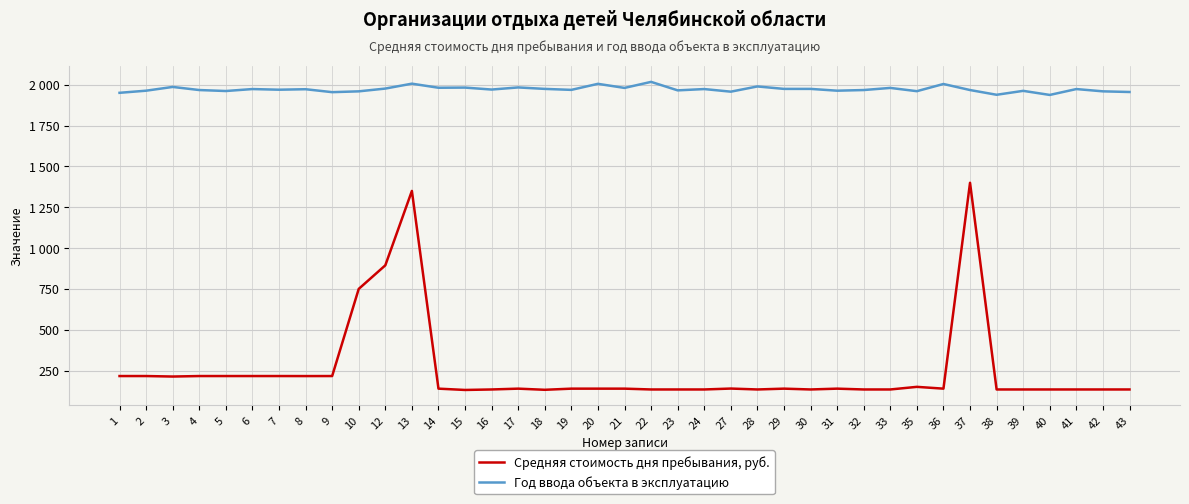

Reading left to right, transcribe all the data shown in this chart.

Средняя стоимость дня пребывания, руб.: 1=216.2	2=216.2	3=213.2	4=216.2	5=216.2	6=216.2	7=216.2	8=216.0	9=216.2	10=750.0	12=894.3	13=1350.0	14=139.0	15=131.0	16=134.0	17=139.0	18=132.0	19=139.0	20=139.0	21=139.0	22=134.0	23=134.0	24=134.0	27=139.6	28=134.0	29=139.0	30=134.0	31=139.0	32=134.0	33=134.0	35=150.0	36=139.0	37=1400.0	38=134.0	39=134.0	40=134.0	41=134.0	42=134.0	43=134.0
Год ввода объекта в эксплуатацию: 1=1951.0	2=1964.0	3=1987.0	4=1968.0	5=1962.0	6=1974.0	7=1970.0	8=1973.0	9=1955.0	10=1960.0	12=1977.0	13=2007.0	14=1982.0	15=1983.0	16=1971.0	17=1984.0	18=1975.0	19=1969.0	20=2006.0	21=1981.0	22=2018.0	23=1966.0	24=1974.0	27=1958.0	28=1990.0	29=1975.0	30=1975.0	31=1964.0	32=1968.0	33=1981.0	35=1961.0	36=2005.0	37=1968.0	38=1939.0	39=1963.0	40=1938.0	41=1974.0	42=1960.0	43=1956.0